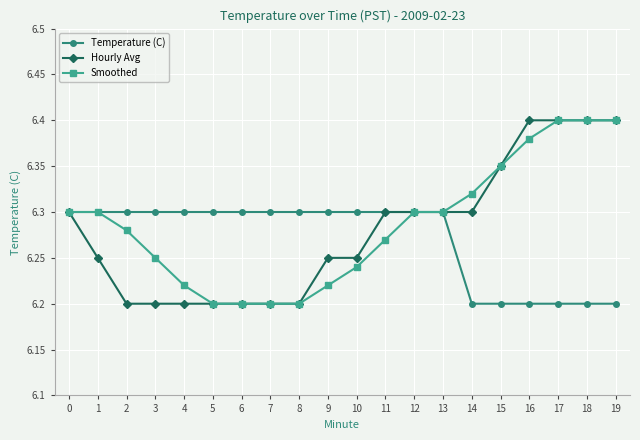

Between 3 and 18, which series saw the biggest shift?

Hourly Avg